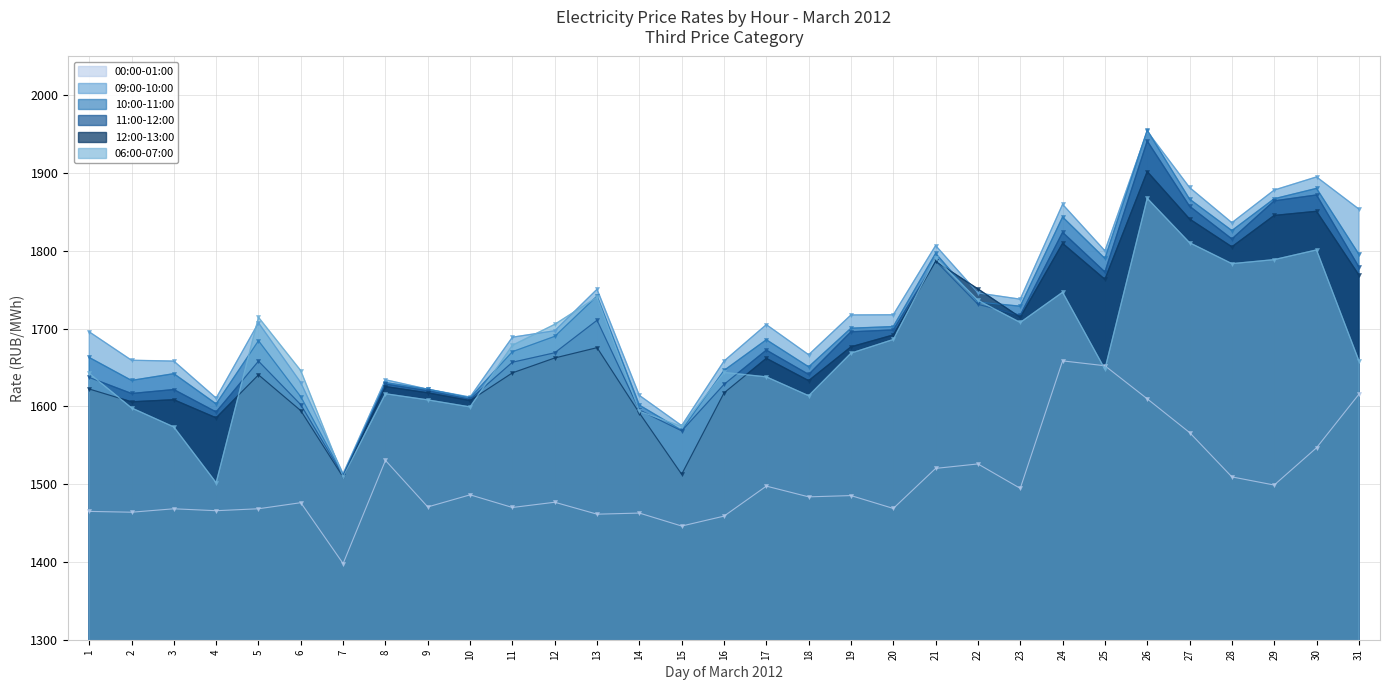

What is the difference between the maximum and minimum values in the 00:00-01:00 series?

260.6